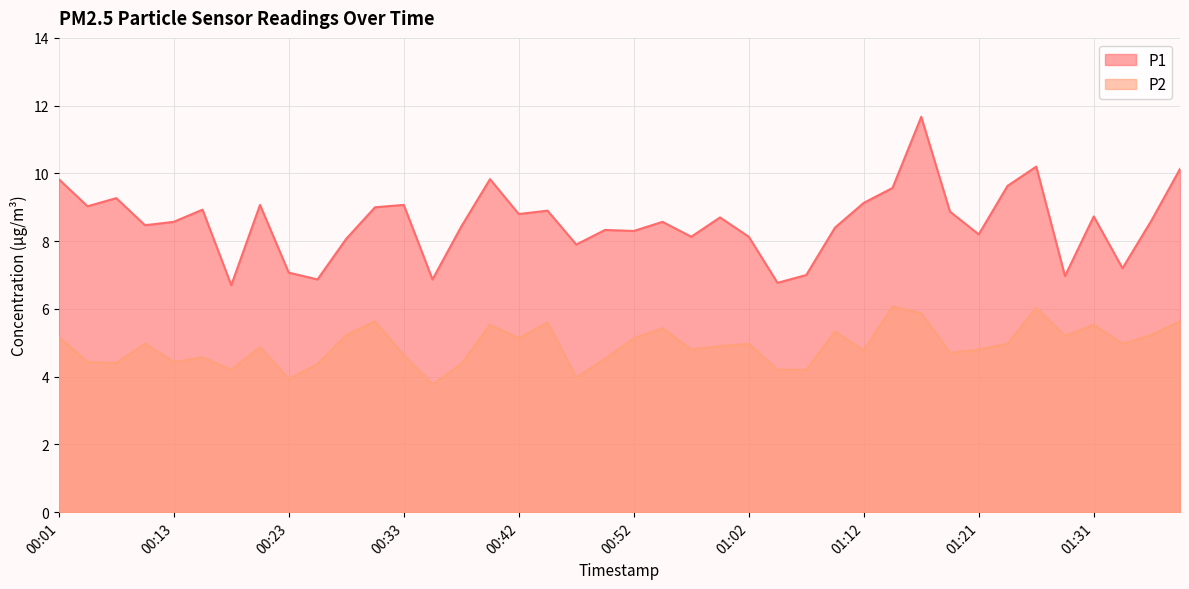

What is the sum of all P1 values?

341.9